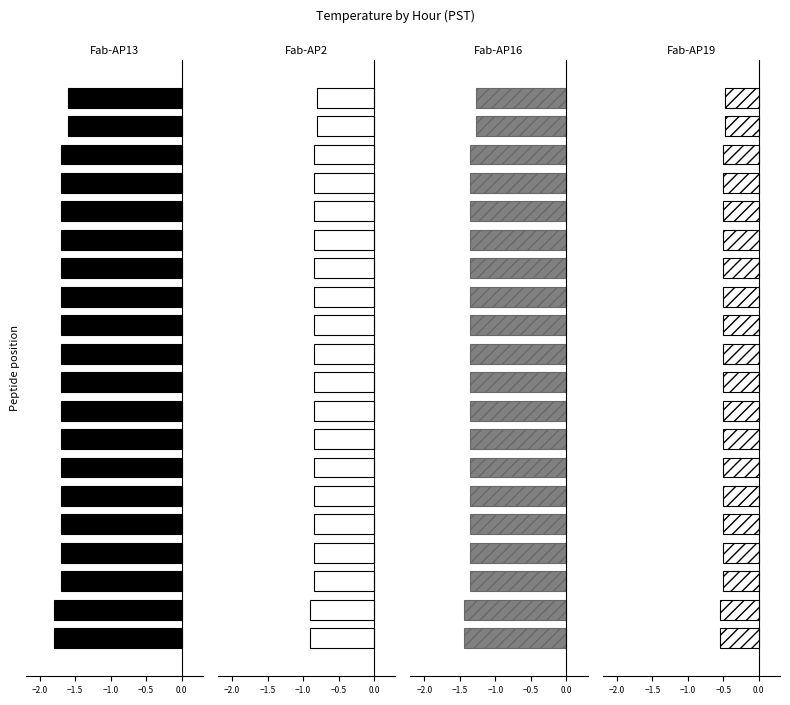

Reading left to right, what are all the values shown in this chart?

Fab-AP13: -1.6	-1.6	-1.7	-1.7	-1.7	-1.7	-1.7	-1.7	-1.7	-1.7	-1.7	-1.7	-1.7	-1.7	-1.7	-1.7	-1.7	-1.7	-1.8	-1.8
Fab-AP2: -0.8	-0.8	-0.8	-0.8	-0.8	-0.8	-0.8	-0.8	-0.8	-0.8	-0.8	-0.8	-0.8	-0.8	-0.8	-0.8	-0.8	-0.8	-0.9	-0.9
Fab-AP16: -1.3	-1.3	-1.4	-1.4	-1.4	-1.4	-1.4	-1.4	-1.4	-1.4	-1.4	-1.4	-1.4	-1.4	-1.4	-1.4	-1.4	-1.4	-1.4	-1.4
Fab-AP19: -0.5	-0.5	-0.5	-0.5	-0.5	-0.5	-0.5	-0.5	-0.5	-0.5	-0.5	-0.5	-0.5	-0.5	-0.5	-0.5	-0.5	-0.5	-0.5	-0.5